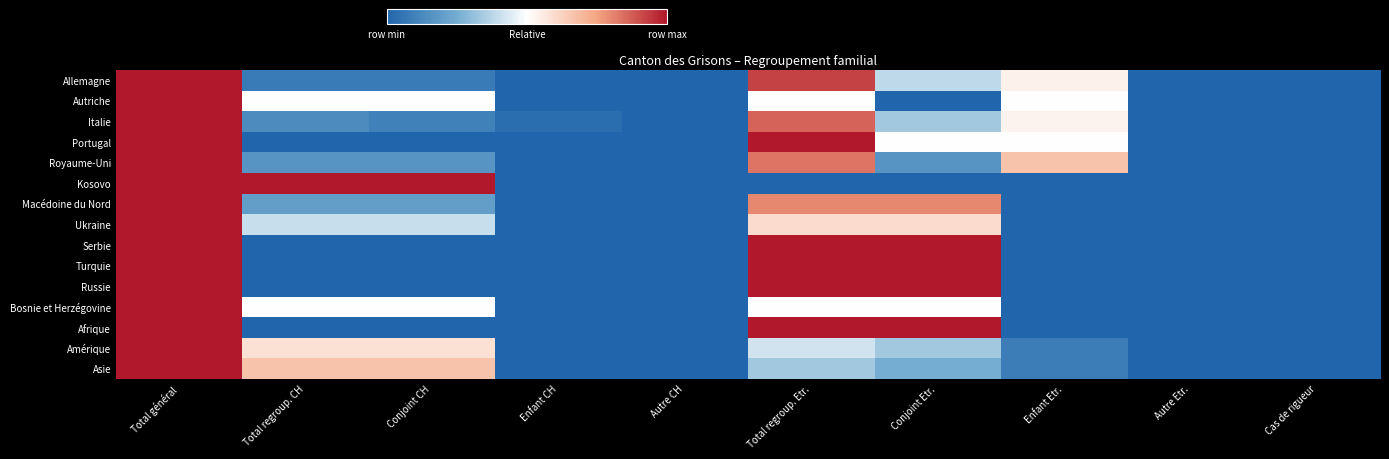

Reading left to right, list all the values displayed in this chart.

Allemagne: Total général=1.0	Total regroup. CH=0.1	Conjoint CH=0.1	Enfant CH=0.0	Autre CH=0.0	Total regroup. Etr.=0.9	Conjoint Etr.=0.4	Enfant Etr.=0.5	Autre Etr.=0.0	Cas de rigueur=0.0
Autriche: Total général=1.0	Total regroup. CH=0.5	Conjoint CH=0.5	Enfant CH=0.0	Autre CH=0.0	Total regroup. Etr.=0.5	Conjoint Etr.=0.0	Enfant Etr.=0.5	Autre Etr.=0.0	Cas de rigueur=0.0
Italie: Total général=1.0	Total regroup. CH=0.1	Conjoint CH=0.1	Enfant CH=0.0	Autre CH=0.0	Total regroup. Etr.=0.9	Conjoint Etr.=0.3	Enfant Etr.=0.5	Autre Etr.=0.0	Cas de rigueur=0.0
Portugal: Total général=1.0	Total regroup. CH=0.0	Conjoint CH=0.0	Enfant CH=0.0	Autre CH=0.0	Total regroup. Etr.=1.0	Conjoint Etr.=0.5	Enfant Etr.=0.5	Autre Etr.=0.0	Cas de rigueur=0.0
Royaume-Uni: Total général=1.0	Total regroup. CH=0.2	Conjoint CH=0.2	Enfant CH=0.0	Autre CH=0.0	Total regroup. Etr.=0.8	Conjoint Etr.=0.2	Enfant Etr.=0.7	Autre Etr.=0.0	Cas de rigueur=0.0
Kosovo: Total général=1.0	Total regroup. CH=1.0	Conjoint CH=1.0	Enfant CH=0.0	Autre CH=0.0	Total regroup. Etr.=0.0	Conjoint Etr.=0.0	Enfant Etr.=0.0	Autre Etr.=0.0	Cas de rigueur=0.0
Macédoine du Nord: Total général=1.0	Total regroup. CH=0.2	Conjoint CH=0.2	Enfant CH=0.0	Autre CH=0.0	Total regroup. Etr.=0.8	Conjoint Etr.=0.8	Enfant Etr.=0.0	Autre Etr.=0.0	Cas de rigueur=0.0
Ukraine: Total général=1.0	Total regroup. CH=0.4	Conjoint CH=0.4	Enfant CH=0.0	Autre CH=0.0	Total regroup. Etr.=0.6	Conjoint Etr.=0.6	Enfant Etr.=0.0	Autre Etr.=0.0	Cas de rigueur=0.0
Serbie: Total général=1.0	Total regroup. CH=0.0	Conjoint CH=0.0	Enfant CH=0.0	Autre CH=0.0	Total regroup. Etr.=1.0	Conjoint Etr.=1.0	Enfant Etr.=0.0	Autre Etr.=0.0	Cas de rigueur=0.0
Turquie: Total général=1.0	Total regroup. CH=0.0	Conjoint CH=0.0	Enfant CH=0.0	Autre CH=0.0	Total regroup. Etr.=1.0	Conjoint Etr.=1.0	Enfant Etr.=0.0	Autre Etr.=0.0	Cas de rigueur=0.0
Russie: Total général=1.0	Total regroup. CH=0.0	Conjoint CH=0.0	Enfant CH=0.0	Autre CH=0.0	Total regroup. Etr.=1.0	Conjoint Etr.=1.0	Enfant Etr.=0.0	Autre Etr.=0.0	Cas de rigueur=0.0
Bosnie et Herzégovine: Total général=1.0	Total regroup. CH=0.5	Conjoint CH=0.5	Enfant CH=0.0	Autre CH=0.0	Total regroup. Etr.=0.5	Conjoint Etr.=0.5	Enfant Etr.=0.0	Autre Etr.=0.0	Cas de rigueur=0.0
Afrique: Total général=1.0	Total regroup. CH=0.0	Conjoint CH=0.0	Enfant CH=0.0	Autre CH=0.0	Total regroup. Etr.=1.0	Conjoint Etr.=1.0	Enfant Etr.=0.0	Autre Etr.=0.0	Cas de rigueur=0.0
Amérique: Total général=1.0	Total regroup. CH=0.6	Conjoint CH=0.6	Enfant CH=0.0	Autre CH=0.0	Total regroup. Etr.=0.4	Conjoint Etr.=0.3	Enfant Etr.=0.1	Autre Etr.=0.0	Cas de rigueur=0.0
Asie: Total général=1.0	Total regroup. CH=0.7	Conjoint CH=0.7	Enfant CH=0.0	Autre CH=0.0	Total regroup. Etr.=0.3	Conjoint Etr.=0.2	Enfant Etr.=0.1	Autre Etr.=0.0	Cas de rigueur=0.0